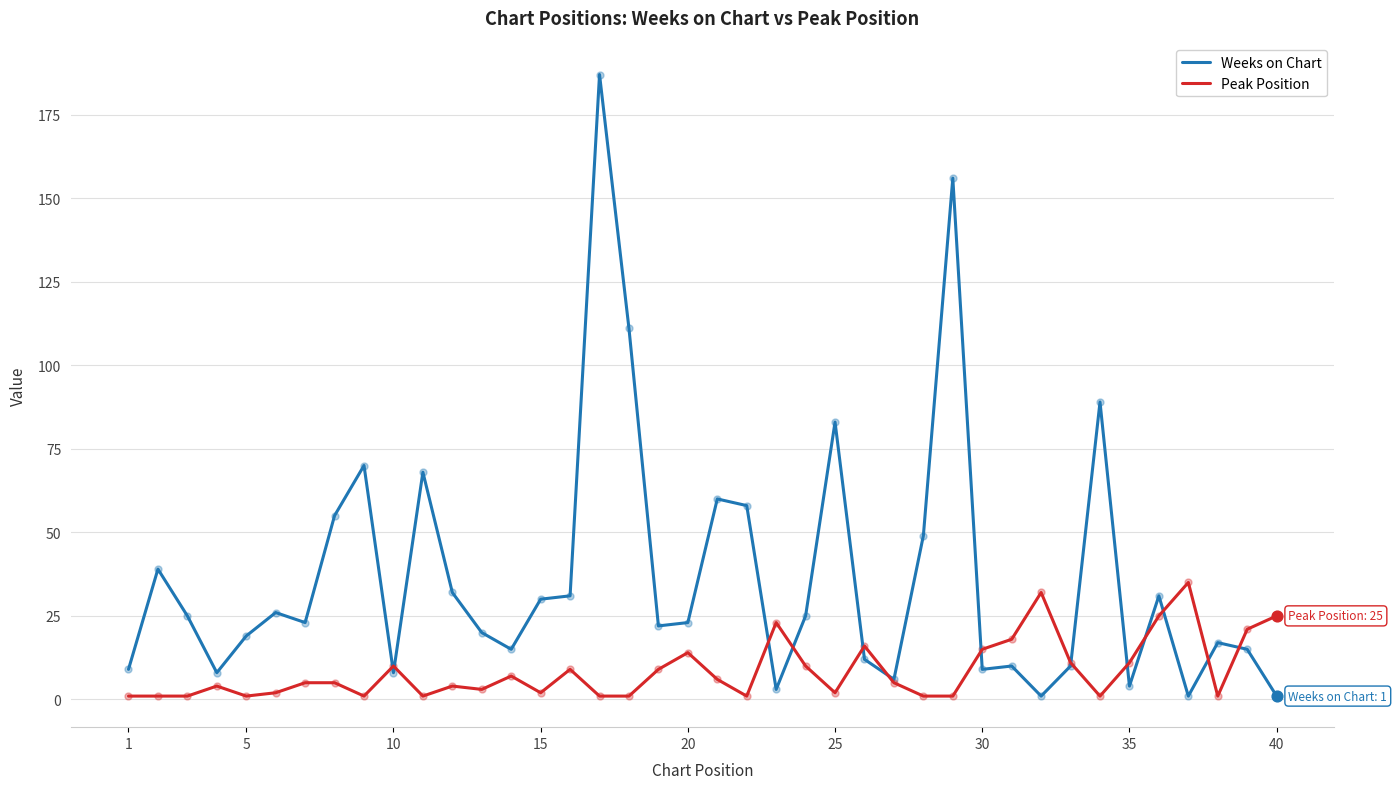

What is the greatest value displayed?

187